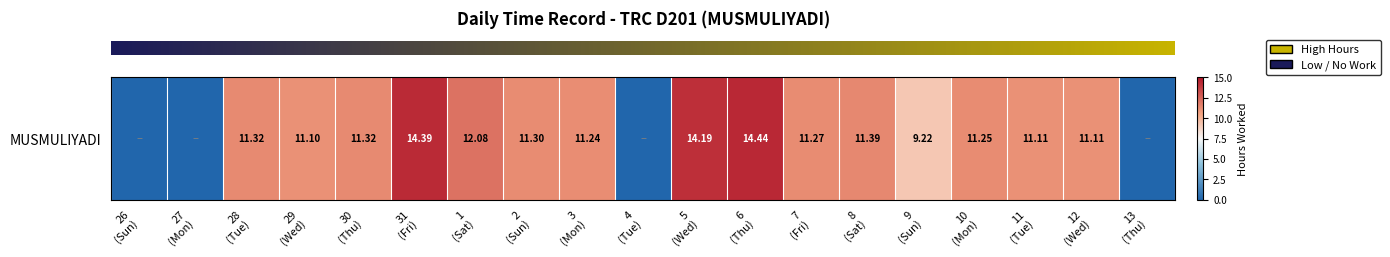

What is the sum of all values?

176.7